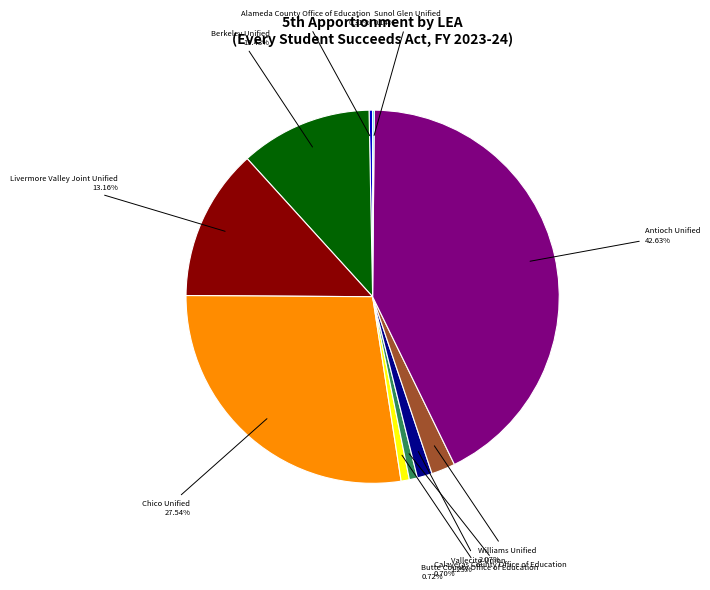

What is the total percentage of Chico Unified and Antioch Unified?

70.2%